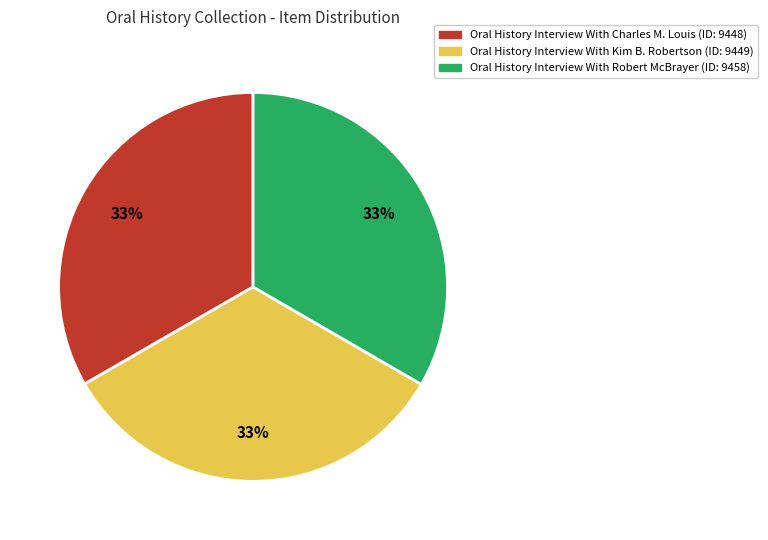

What percentage is the Oral History Interview With Kim B. Robertson slice, to the nearest percent?

33%